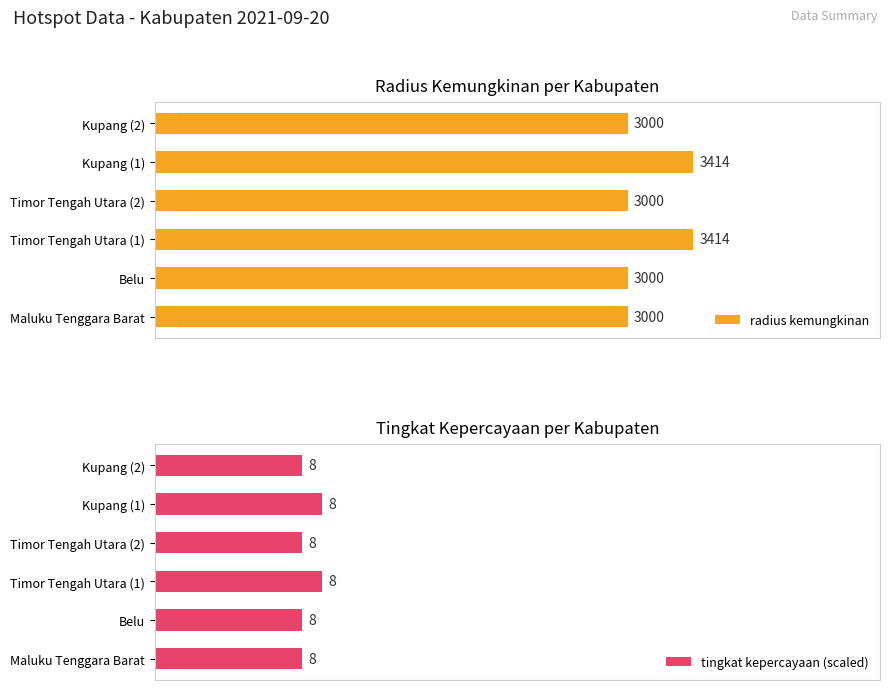

Which series has the largest total across all categories?

radius kemungkinan